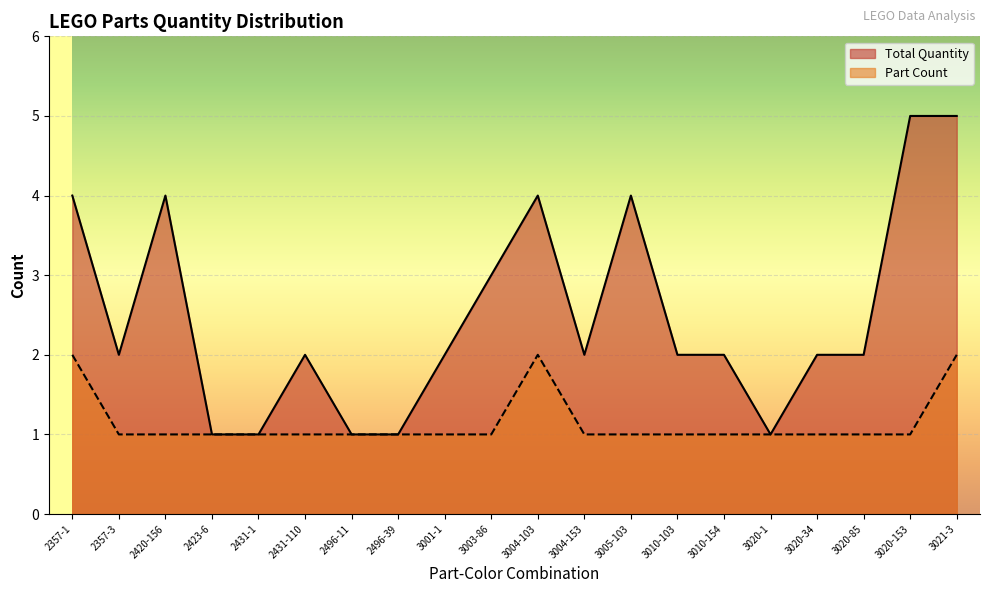

At which label is Part Count closest to 1?

2357-3